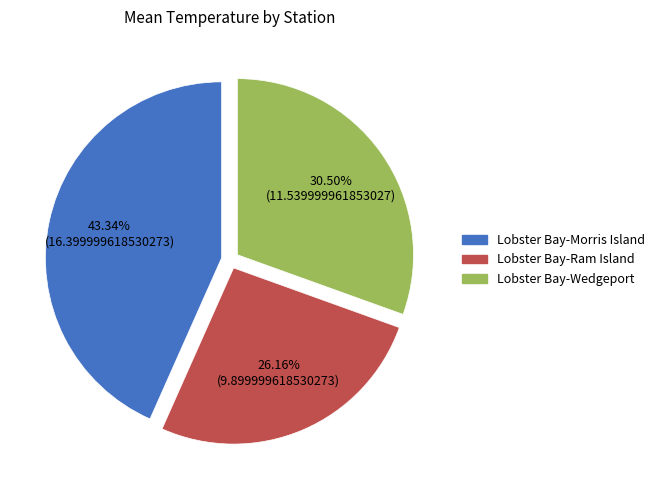

Rank the categories by value from highest to lowest.

Lobster Bay-Morris Island, Lobster Bay-Wedgeport, Lobster Bay-Ram Island